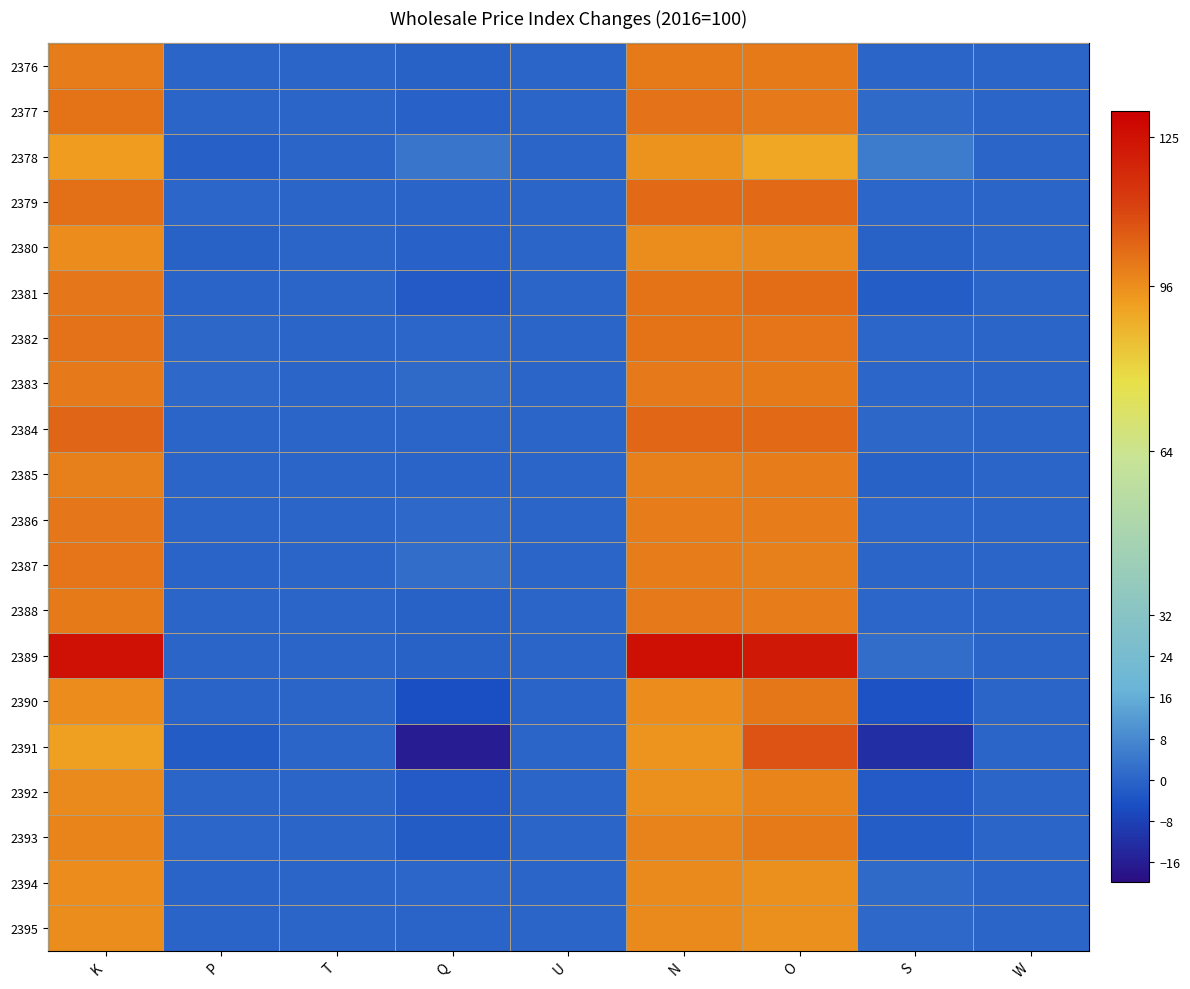

Reading left to right, extract all data points from this chart.

2376: K=99.7	P=0.0	T=0.0	Q=-0.4	U=-0.0	N=100.0	O=99.9	S=0.1	W=0.0
2377: K=101.5	P=0.2	T=0.0	Q=-0.7	U=0.0	N=101.7	O=100.4	S=1.3	W=0.0
2378: K=93.2	P=-1.2	T=0.0	Q=3.6	U=0.0	N=95.1	O=90.6	S=4.9	W=0.0
2379: K=102.4	P=0.3	T=0.0	Q=-0.2	U=0.0	N=103.6	O=103.2	S=0.4	W=0.0
2380: K=96.3	P=-0.5	T=0.0	Q=-0.8	U=0.0	N=96.3	O=96.8	S=-0.5	W=0.0
2381: K=100.9	P=-0.1	T=0.0	Q=-2.2	U=-0.0	N=101.3	O=103.0	S=-1.6	W=-0.0
2382: K=101.6	P=0.6	T=0.0	Q=0.4	U=0.0	N=101.4	O=101.1	S=0.3	W=0.0
2383: K=100.3	P=0.9	T=0.0	Q=1.4	U=0.0	N=100.2	O=99.9	S=0.3	W=0.0
2384: K=104.2	P=0.0	T=0.0	Q=-0.0	U=0.0	N=104.2	O=103.5	S=0.7	W=0.0
2385: K=99.1	P=0.2	T=0.0	Q=-0.2	U=0.0	N=99.1	O=99.6	S=-0.5	W=0.0
2386: K=100.8	P=-0.1	T=0.0	Q=1.0	U=0.0	N=99.8	O=99.5	S=0.3	W=0.0
2387: K=101.2	P=-0.1	T=0.0	Q=1.9	U=0.0	N=99.3	O=99.1	S=0.1	W=0.0
2388: K=100.0	P=0.0	T=0.0	Q=-0.5	U=0.0	N=100.2	O=99.8	S=0.5	W=0.0
2389: K=125.3	P=-0.1	T=0.0	Q=-0.5	U=0.0	N=125.3	O=123.2	S=1.8	W=0.0
2390: K=96.3	P=-0.2	T=0.0	Q=-5.0	U=-0.1	N=96.4	O=100.5	S=-4.1	W=-0.1
2391: K=92.3	P=-2.0	T=-0.0	Q=-16.3	U=-0.1	N=94.8	O=108.0	S=-12.2	W=-0.0
2392: K=96.7	P=0.1	T=0.0	Q=-2.2	U=-0.0	N=95.8	O=98.0	S=-2.2	W=-0.0
2393: K=97.8	P=0.5	T=0.0	Q=-1.9	U=-0.0	N=98.3	O=99.9	S=-1.6	W=-0.0
2394: K=96.4	P=-0.2	T=0.0	Q=0.3	U=0.0	N=97.0	O=95.8	S=1.2	W=0.0
2395: K=96.1	P=-0.2	T=0.0	Q=-0.1	U=0.0	N=96.8	O=96.0	S=0.8	W=0.0